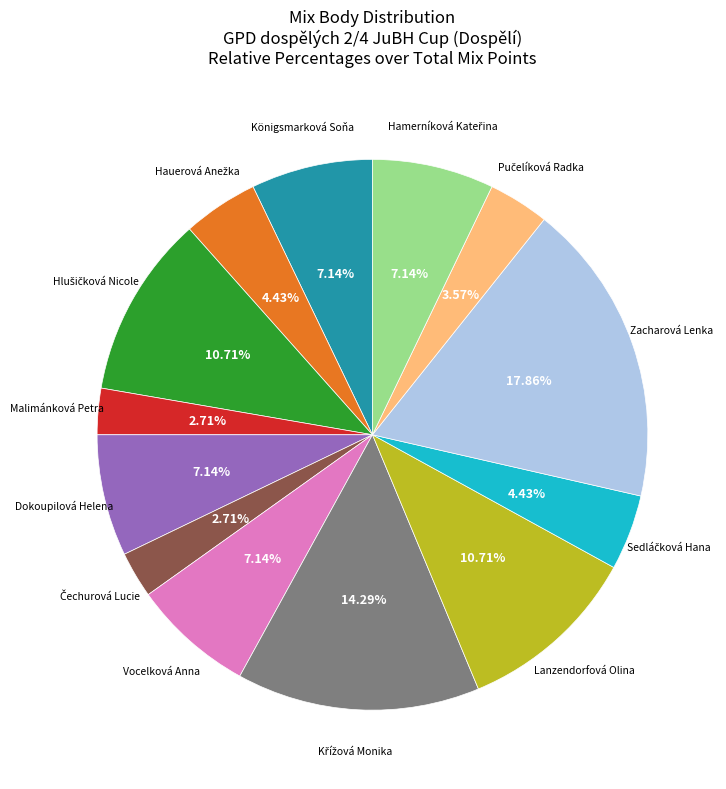

Does any single category account for the majority?

No